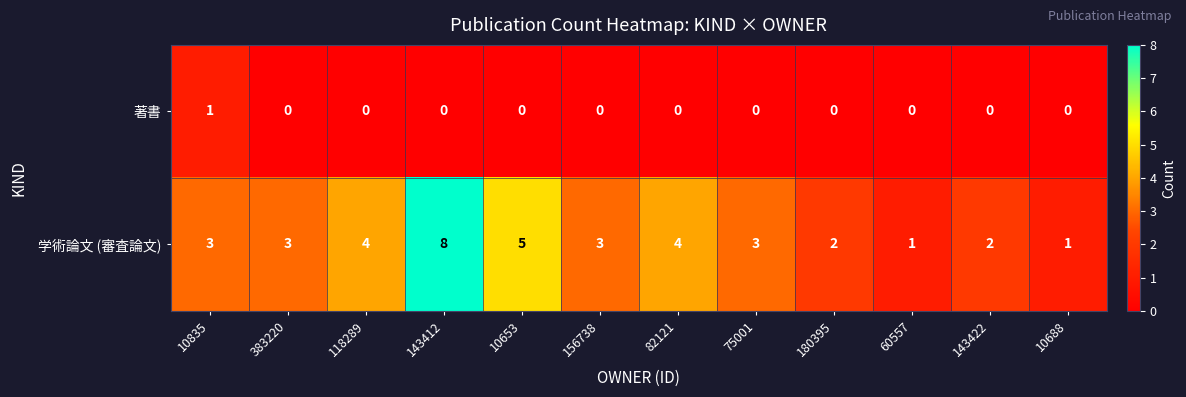

Is it true that 学術論文 (審査論文) equals 3 at 383220?

True